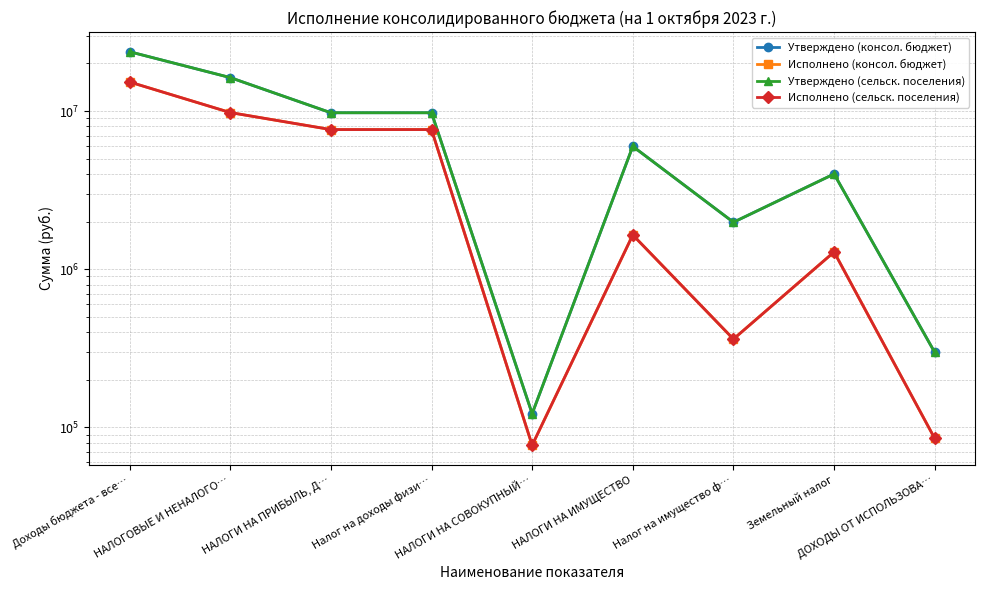

Where is the first local maximum for Утверждено (сельск. поселения)?

НАЛОГИ НА ИМУЩЕСТВО